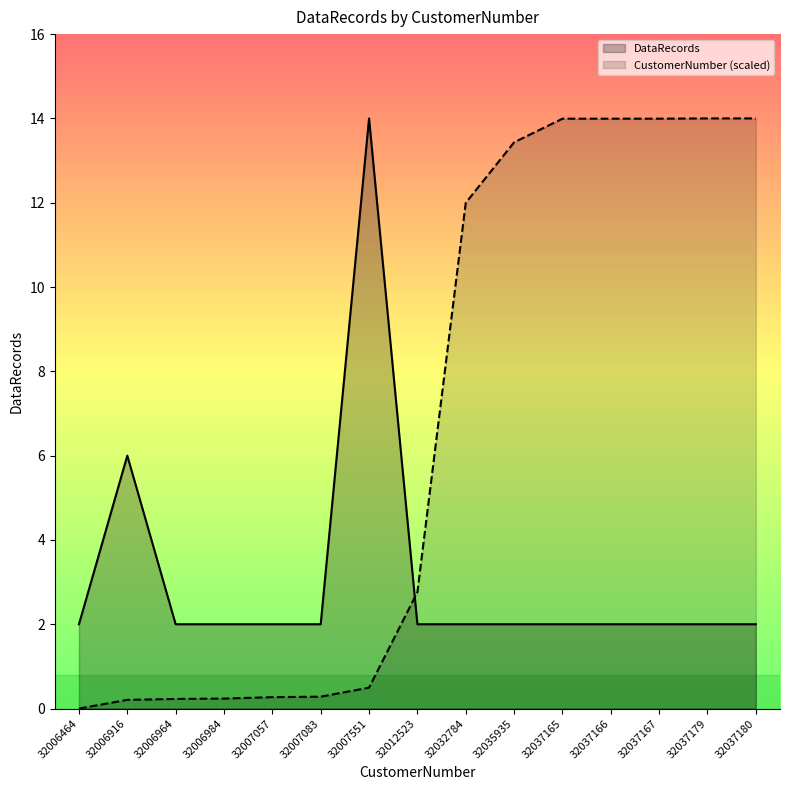

How many data points in CustomerNumber are above 2?

8